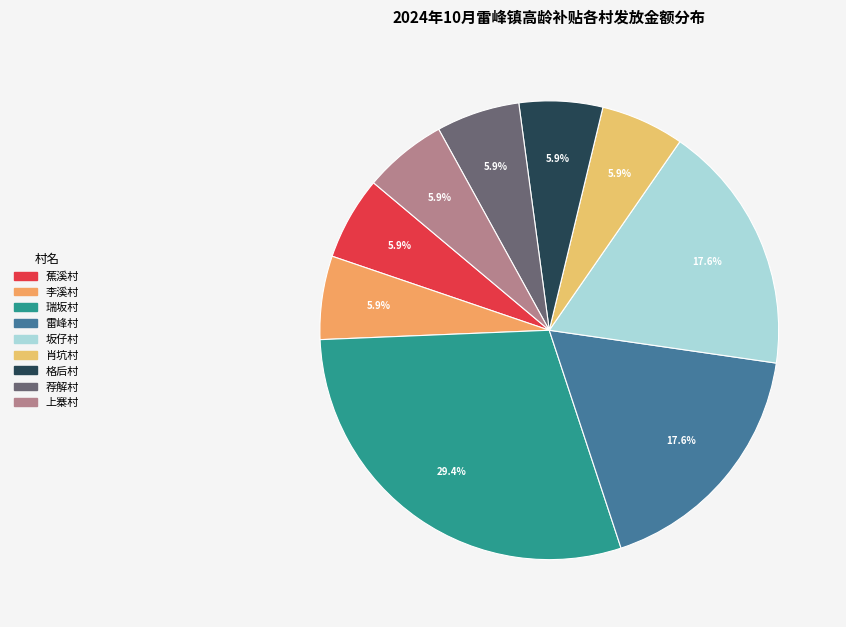

How many segments does this pie chart have?

9